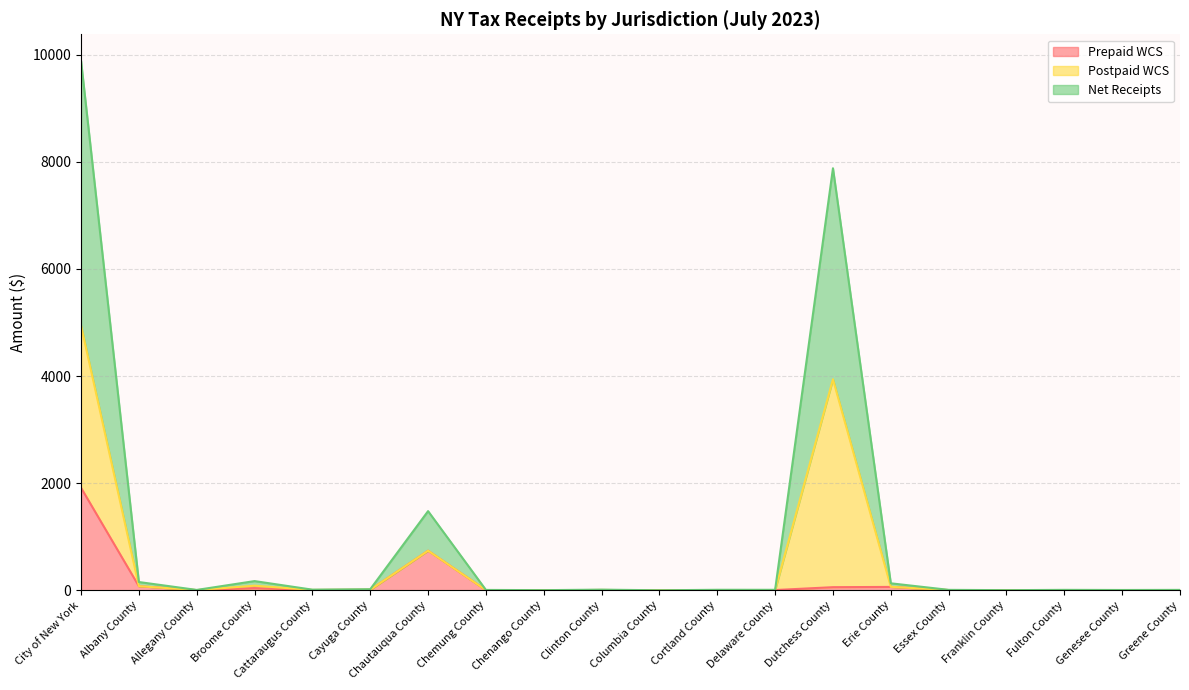

Which series changed the most between Clinton County and Erie County?

Net Receipts